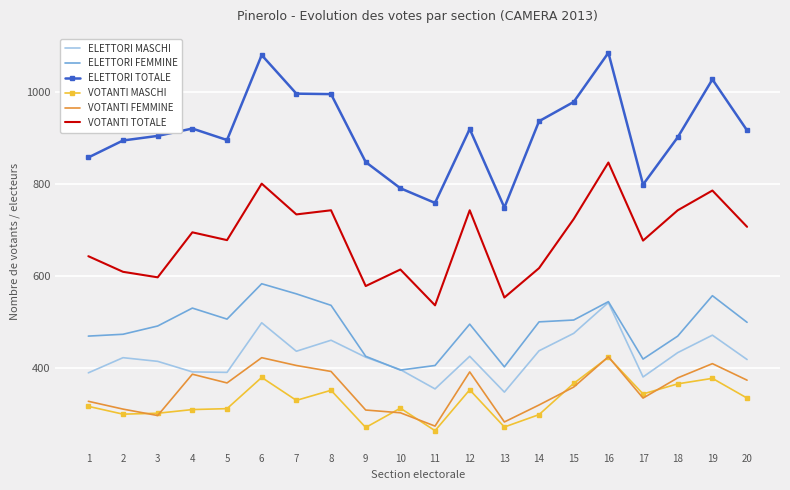

Which series has the widest spread of values?

ELETTORI TOTALE